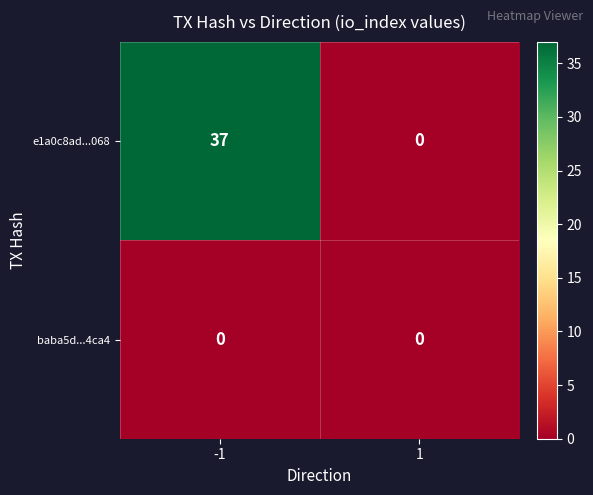

At -1, list the series in order from smallest to largest.

baba5d...4ca4, e1a0c8ad...068